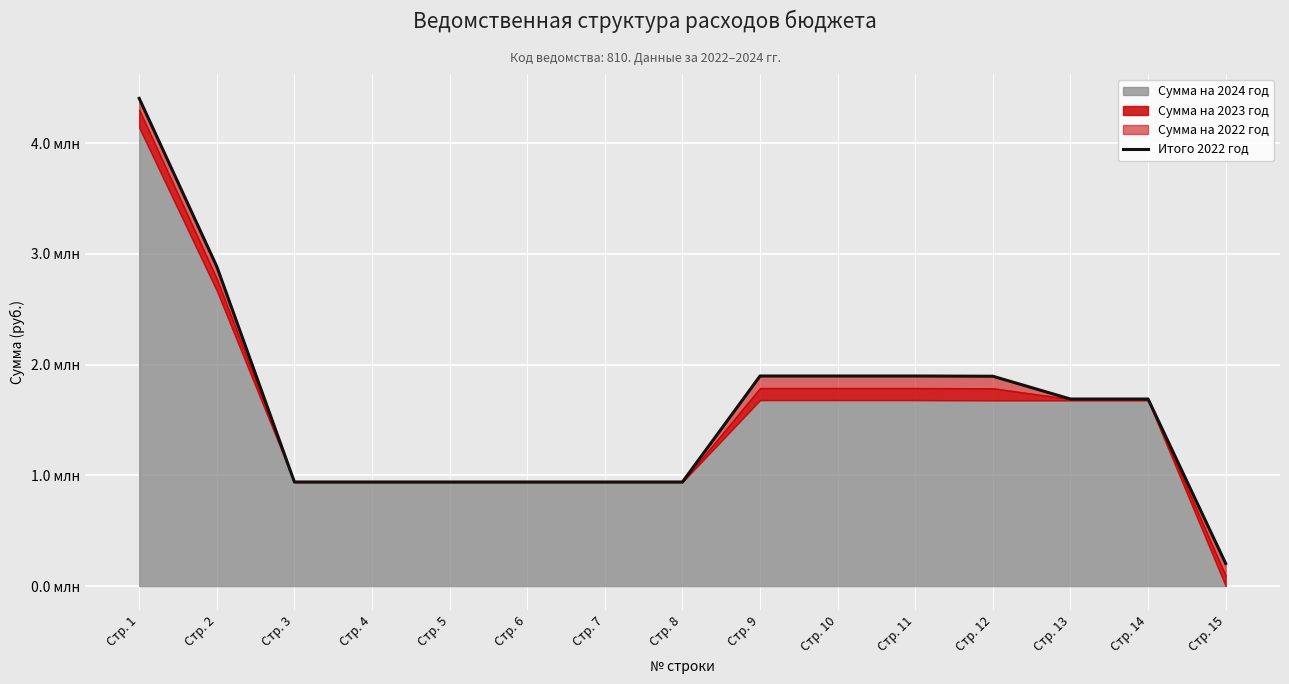

Reading left to right, transcribe all the data shown in this chart.

Стр. 1=4405803	Стр. 2=2886378	Стр. 3=940190	Стр. 4=940190	Стр. 5=940190	Стр. 6=940190	Стр. 7=940190	Стр. 8=940190	Стр. 9=1897706	Стр. 10=1897706	Стр. 11=1897706	Стр. 12=1895528	Стр. 13=1689648	Стр. 14=1689648	Стр. 15=203680